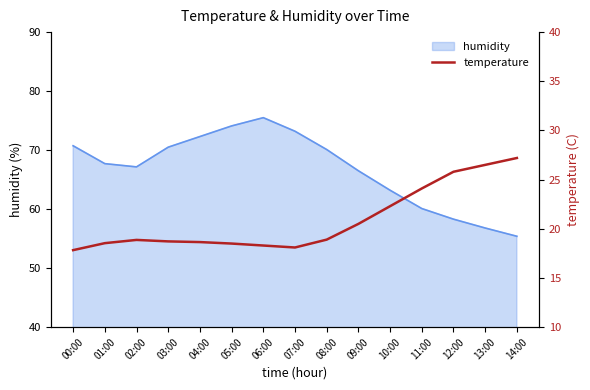

The value at 13:00 is 36.3. True or false?

False